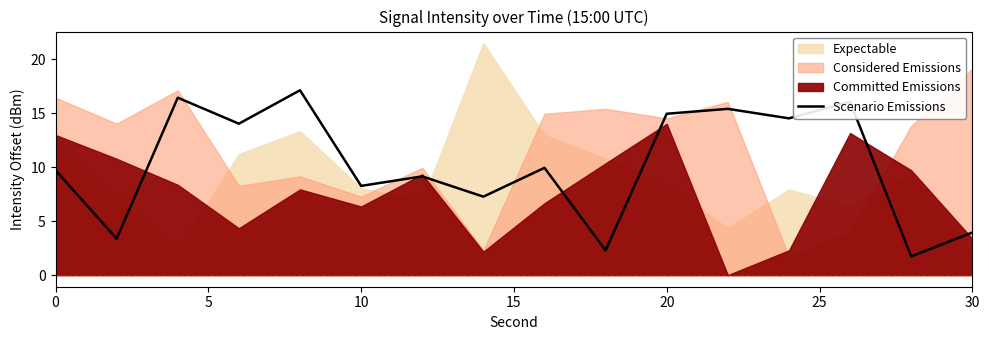

The value of Scenario Emissions at 10 is 8.3. True or false?

True